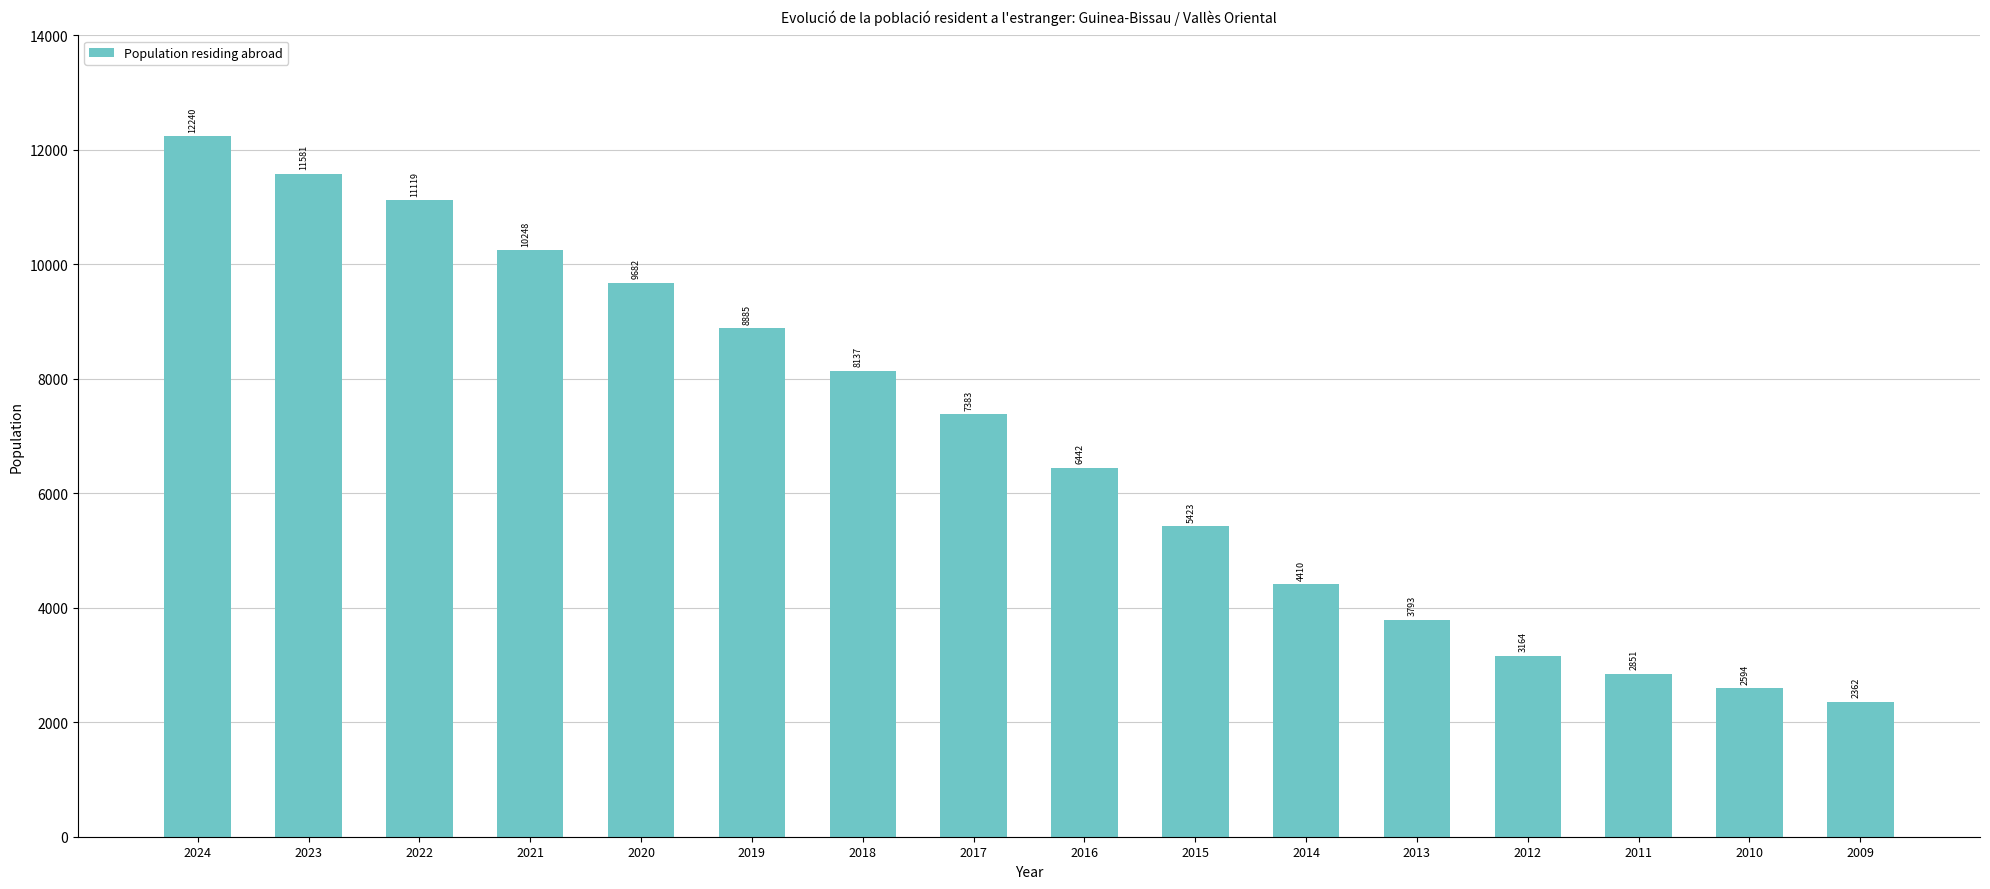

Reading left to right, what are all the values shown in this chart?

12240	11581	11119	10248	9682	8885	8137	7383	6442	5423	4410	3793	3164	2851	2594	2362